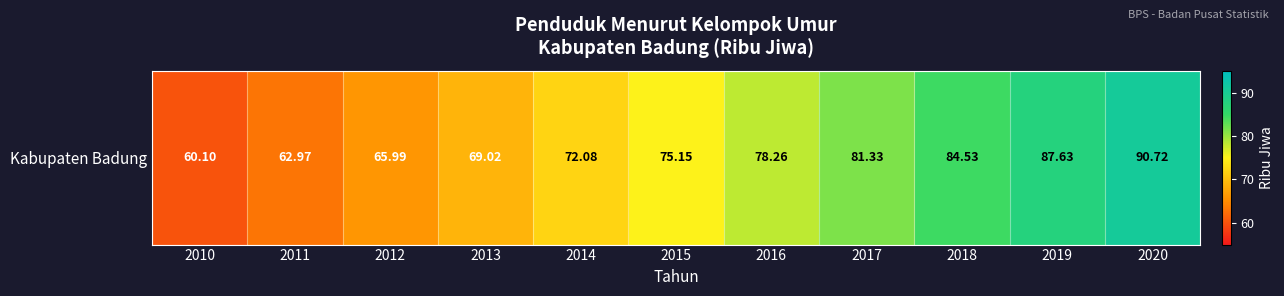

What is the maximum value shown in the chart?

90.7